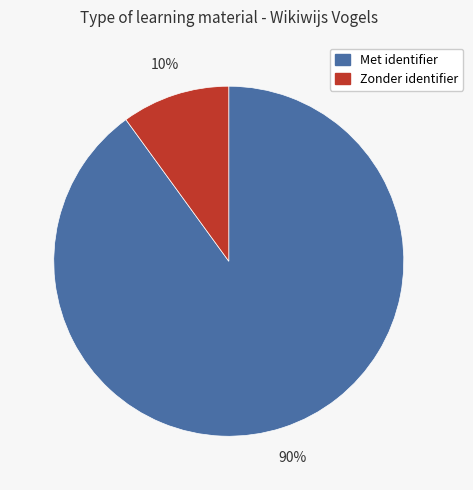

How many segments does this pie chart have?

2